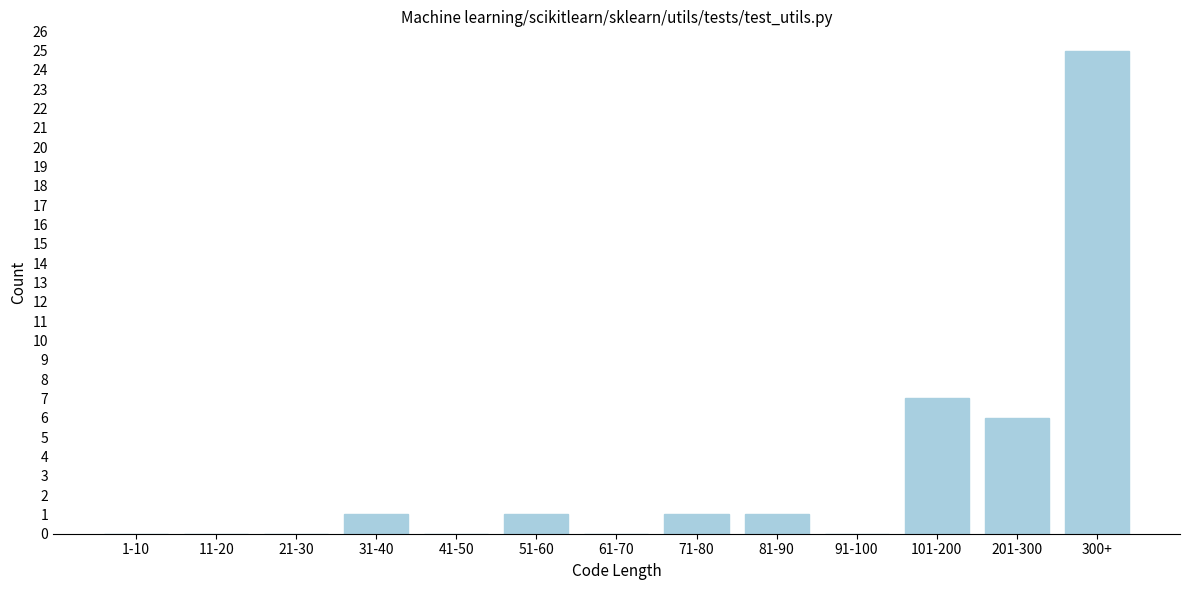

Reading left to right, extract all data points from this chart.

1-10=0	11-20=0	21-30=0	31-40=1	41-50=0	51-60=1	61-70=0	71-80=1	81-90=1	91-100=0	101-200=7	201-300=6	300+=25